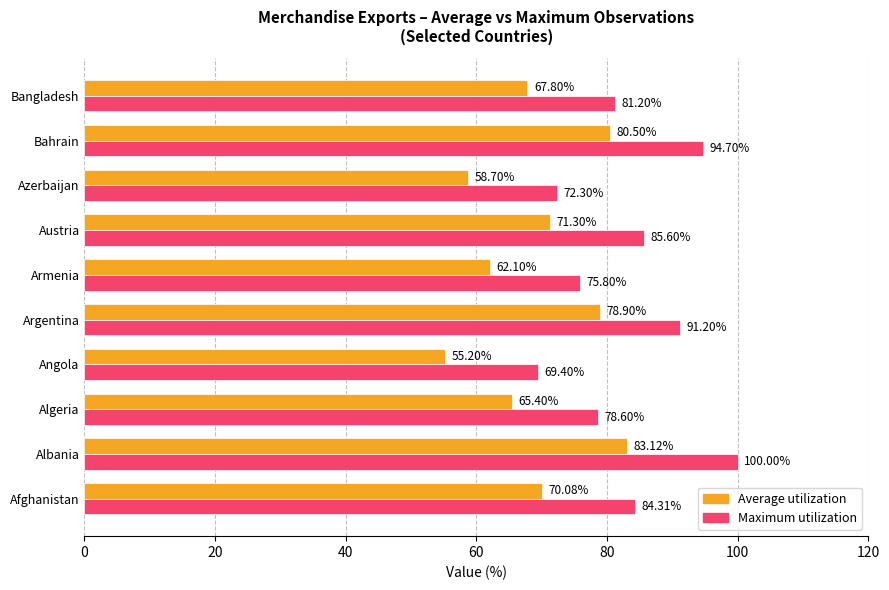

How many distinct data groups are displayed?

2